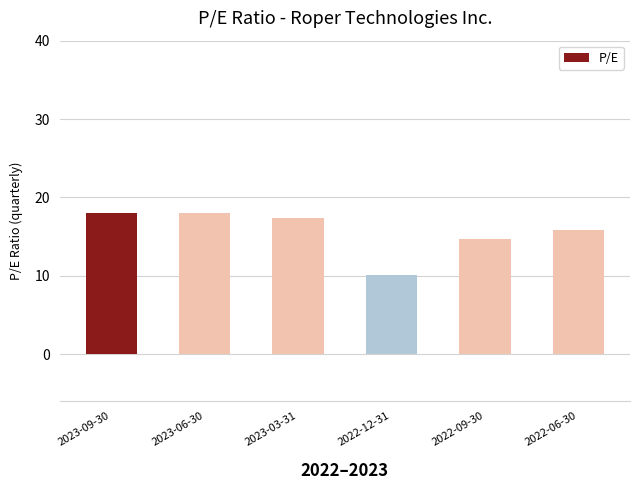

At which label does the data first exceed 17?

2023-09-30